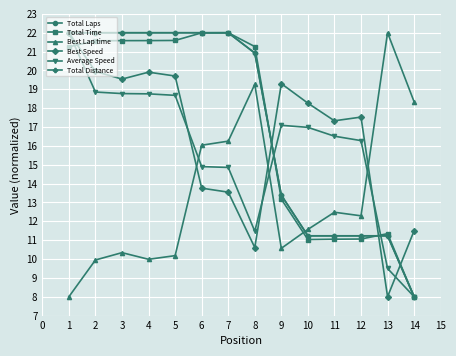

Does the chart have visible grid lines?

Yes